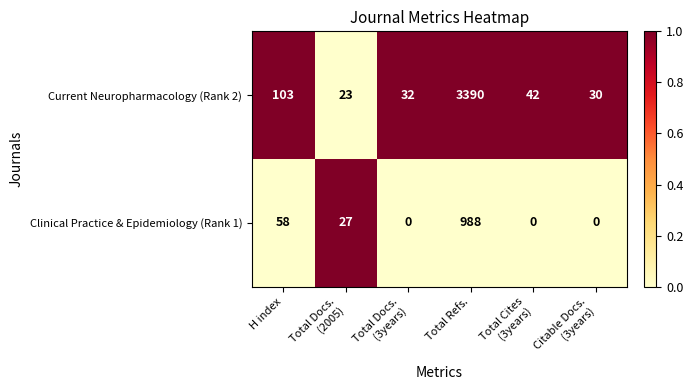

Which series has the largest total across all categories?

Current Neuropharmacology (Rank 2)